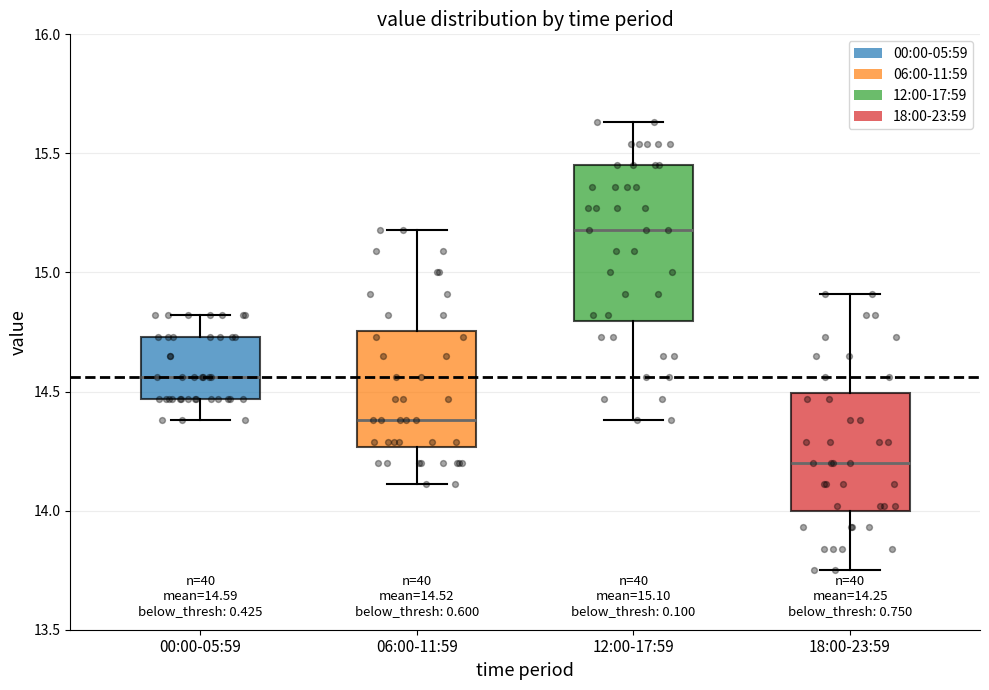

Comparing the boxes themselves (not the whiskers), which one is the tallest?

12:00-17:59